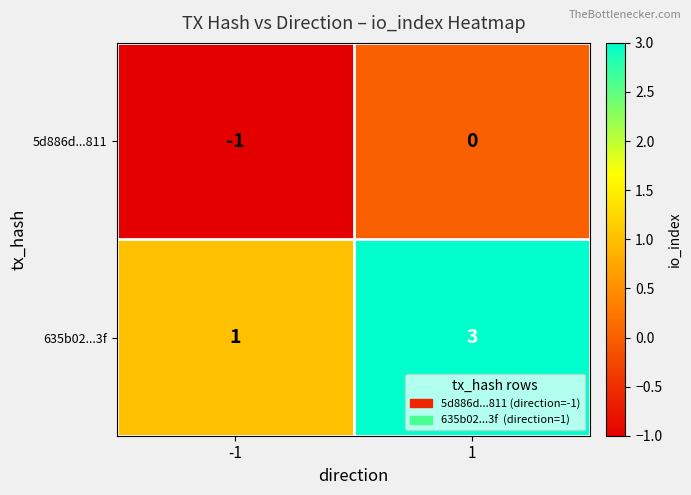

What is the sum of all 635b02...3f values?

4